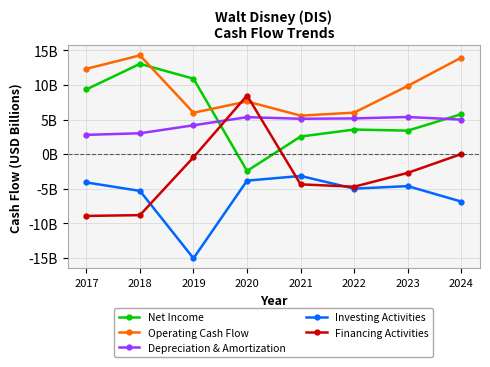

What are all the series names shown in the legend?

Net Income, Operating Cash Flow, Depreciation & Amortization, Investing Activities, Financing Activities